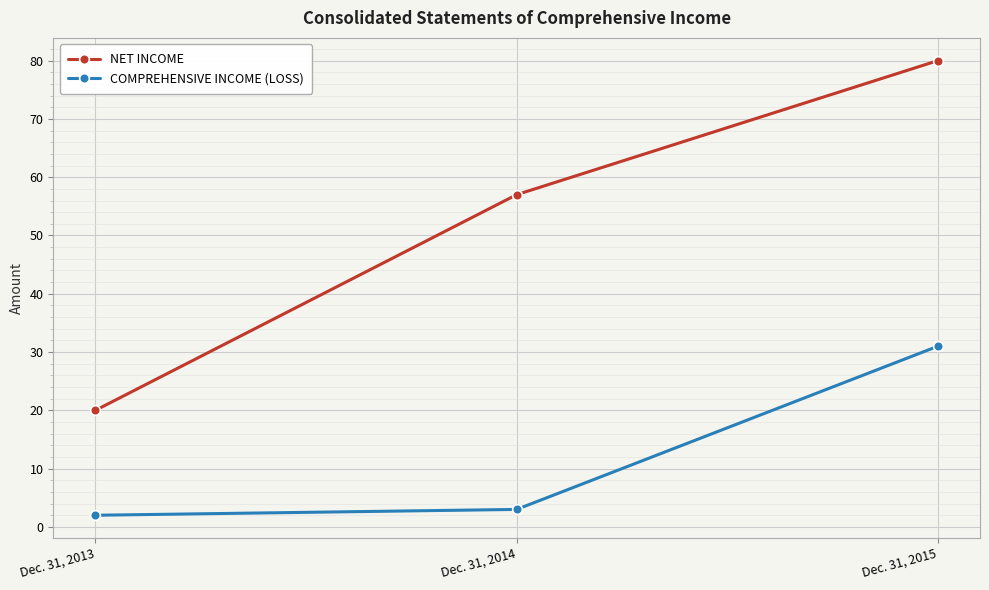

What is the value of the NET INCOME point at the 1st from the left?

20